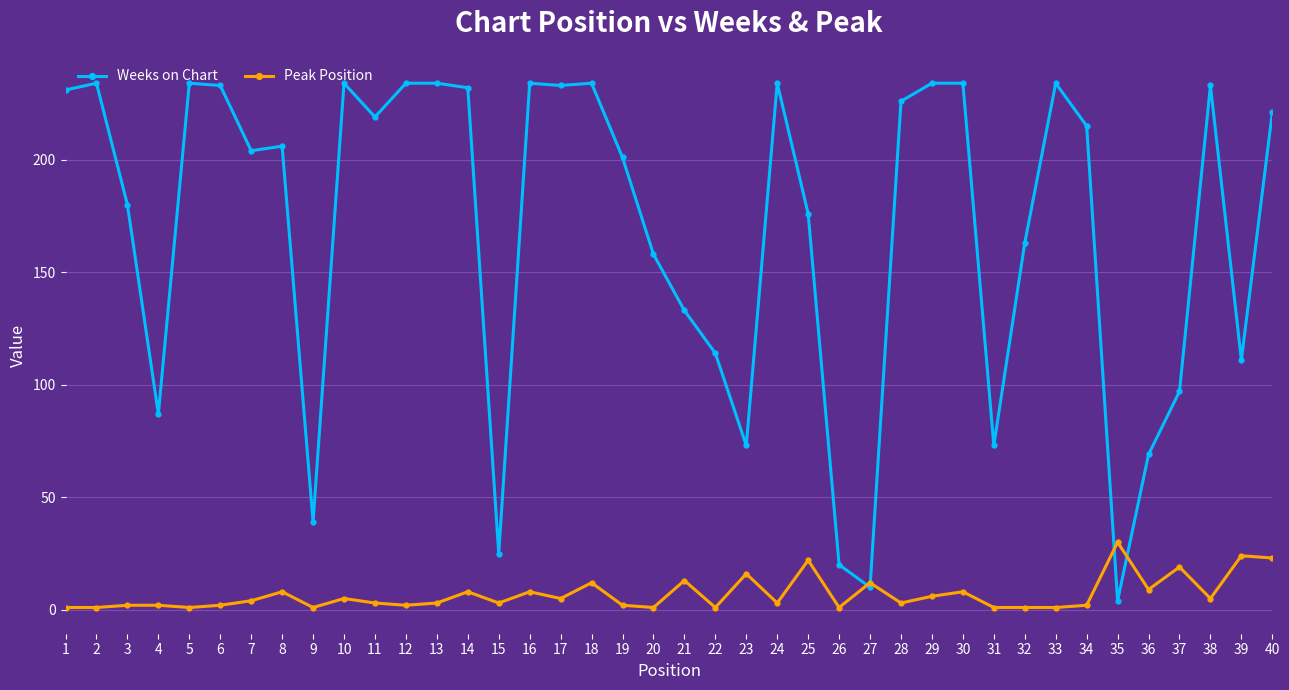

Which series has the largest total across all categories?

Weeks on Chart